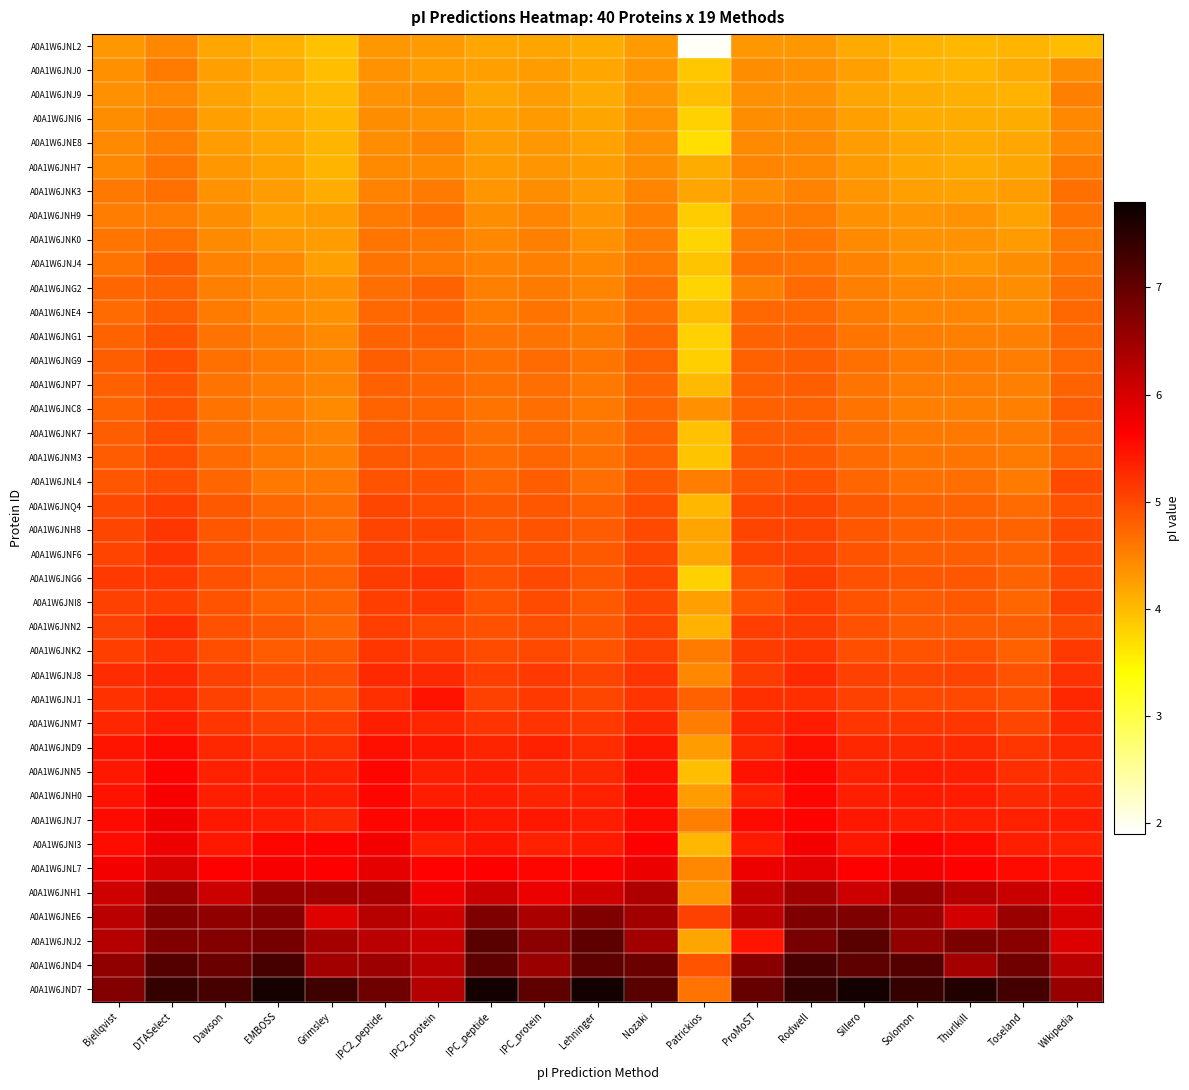

Reading left to right, list all the values displayed in this chart.

A0A1W6JNL2: Bjellqvist=4.3	DTASelect=4.4	Dawson=4.2	EMBOSS=4.1	Grimsley=3.9	IPC2_peptide=4.3	IPC2_protein=4.3	IPC_peptide=4.2	IPC_protein=4.2	Lehninger=4.1	Nozaki=4.3	Patrickios=2.0	ProMoST=4.3	Rodwell=4.3	Sillero=4.2	Solomon=4.1	Thurlkill=4.0	Toseland=4.1	Wikipedia=4.0
A0A1W6JNJ0: Bjellqvist=4.4	DTASelect=4.6	Dawson=4.2	EMBOSS=4.2	Grimsley=4.0	IPC2_peptide=4.4	IPC2_protein=4.3	IPC_peptide=4.2	IPC_protein=4.3	Lehninger=4.2	Nozaki=4.3	Patrickios=3.9	ProMoST=4.4	Rodwell=4.4	Sillero=4.2	Solomon=4.1	Thurlkill=4.0	Toseland=4.1	Wikipedia=4.4
A0A1W6JNJ9: Bjellqvist=4.4	DTASelect=4.5	Dawson=4.2	EMBOSS=4.1	Grimsley=4.0	IPC2_peptide=4.4	IPC2_protein=4.4	IPC_peptide=4.2	IPC_protein=4.3	Lehninger=4.2	Nozaki=4.3	Patrickios=4.0	ProMoST=4.4	Rodwell=4.4	Sillero=4.2	Solomon=4.1	Thurlkill=4.1	Toseland=4.1	Wikipedia=4.5
A0A1W6JNI6: Bjellqvist=4.4	DTASelect=4.5	Dawson=4.2	EMBOSS=4.1	Grimsley=4.0	IPC2_peptide=4.4	IPC2_protein=4.4	IPC_peptide=4.2	IPC_protein=4.3	Lehninger=4.2	Nozaki=4.4	Patrickios=3.8	ProMoST=4.4	Rodwell=4.4	Sillero=4.2	Solomon=4.1	Thurlkill=4.1	Toseland=4.1	Wikipedia=4.4
A0A1W6JNE8: Bjellqvist=4.4	DTASelect=4.5	Dawson=4.3	EMBOSS=4.2	Grimsley=4.0	IPC2_peptide=4.4	IPC2_protein=4.5	IPC_peptide=4.3	IPC_protein=4.3	Lehninger=4.2	Nozaki=4.4	Patrickios=3.7	ProMoST=4.4	Rodwell=4.4	Sillero=4.3	Solomon=4.2	Thurlkill=4.1	Toseland=4.2	Wikipedia=4.4
A0A1W6JNH7: Bjellqvist=4.5	DTASelect=4.6	Dawson=4.3	EMBOSS=4.2	Grimsley=4.0	IPC2_peptide=4.4	IPC2_protein=4.4	IPC_peptide=4.3	IPC_protein=4.3	Lehninger=4.3	Nozaki=4.4	Patrickios=4.1	ProMoST=4.5	Rodwell=4.4	Sillero=4.3	Solomon=4.2	Thurlkill=4.2	Toseland=4.2	Wikipedia=4.6
A0A1W6JNK3: Bjellqvist=4.6	DTASelect=4.6	Dawson=4.4	EMBOSS=4.3	Grimsley=4.1	IPC2_peptide=4.5	IPC2_protein=4.6	IPC_peptide=4.3	IPC_protein=4.4	Lehninger=4.3	Nozaki=4.5	Patrickios=4.2	ProMoST=4.4	Rodwell=4.5	Sillero=4.3	Solomon=4.2	Thurlkill=4.2	Toseland=4.3	Wikipedia=4.7
A0A1W6JNH9: Bjellqvist=4.5	DTASelect=4.5	Dawson=4.4	EMBOSS=4.2	Grimsley=4.3	IPC2_peptide=4.6	IPC2_protein=4.6	IPC_peptide=4.4	IPC_protein=4.5	Lehninger=4.3	Nozaki=4.5	Patrickios=3.8	ProMoST=4.5	Rodwell=4.6	Sillero=4.4	Solomon=4.3	Thurlkill=4.4	Toseland=4.2	Wikipedia=4.6
A0A1W6JNK0: Bjellqvist=4.6	DTASelect=4.7	Dawson=4.4	EMBOSS=4.3	Grimsley=4.3	IPC2_peptide=4.6	IPC2_protein=4.6	IPC_peptide=4.4	IPC_protein=4.5	Lehninger=4.4	Nozaki=4.5	Patrickios=3.8	ProMoST=4.6	Rodwell=4.6	Sillero=4.4	Solomon=4.4	Thurlkill=4.4	Toseland=4.3	Wikipedia=4.6
A0A1W6JNJ4: Bjellqvist=4.6	DTASelect=4.8	Dawson=4.5	EMBOSS=4.4	Grimsley=4.2	IPC2_peptide=4.6	IPC2_protein=4.6	IPC_peptide=4.5	IPC_protein=4.5	Lehninger=4.4	Nozaki=4.6	Patrickios=3.9	ProMoST=4.6	Rodwell=4.6	Sillero=4.5	Solomon=4.4	Thurlkill=4.3	Toseland=4.4	Wikipedia=4.6
A0A1W6JNG2: Bjellqvist=4.7	DTASelect=4.8	Dawson=4.5	EMBOSS=4.4	Grimsley=4.4	IPC2_peptide=4.7	IPC2_protein=4.8	IPC_peptide=4.5	IPC_protein=4.6	Lehninger=4.5	Nozaki=4.6	Patrickios=3.8	ProMoST=4.5	Rodwell=4.7	Sillero=4.5	Solomon=4.5	Thurlkill=4.4	Toseland=4.4	Wikipedia=4.7
A0A1W6JNE4: Bjellqvist=4.7	DTASelect=4.8	Dawson=4.6	EMBOSS=4.4	Grimsley=4.4	IPC2_peptide=4.7	IPC2_protein=4.8	IPC_peptide=4.6	IPC_protein=4.6	Lehninger=4.5	Nozaki=4.7	Patrickios=4.0	ProMoST=4.7	Rodwell=4.7	Sillero=4.6	Solomon=4.5	Thurlkill=4.5	Toseland=4.4	Wikipedia=4.7
A0A1W6JNG1: Bjellqvist=4.8	DTASelect=4.9	Dawson=4.6	EMBOSS=4.5	Grimsley=4.4	IPC2_peptide=4.8	IPC2_protein=4.8	IPC_peptide=4.6	IPC_protein=4.6	Lehninger=4.6	Nozaki=4.7	Patrickios=3.8	ProMoST=4.8	Rodwell=4.8	Sillero=4.6	Solomon=4.5	Thurlkill=4.5	Toseland=4.5	Wikipedia=4.7
A0A1W6JNG9: Bjellqvist=4.8	DTASelect=5.0	Dawson=4.7	EMBOSS=4.6	Grimsley=4.5	IPC2_peptide=4.8	IPC2_protein=4.7	IPC_peptide=4.7	IPC_protein=4.7	Lehninger=4.6	Nozaki=4.8	Patrickios=3.8	ProMoST=4.8	Rodwell=4.8	Sillero=4.7	Solomon=4.6	Thurlkill=4.6	Toseland=4.5	Wikipedia=4.7
A0A1W6JNP7: Bjellqvist=4.8	DTASelect=4.9	Dawson=4.6	EMBOSS=4.5	Grimsley=4.5	IPC2_peptide=4.8	IPC2_protein=4.7	IPC_peptide=4.6	IPC_protein=4.7	Lehninger=4.6	Nozaki=4.7	Patrickios=4.0	ProMoST=4.8	Rodwell=4.8	Sillero=4.6	Solomon=4.5	Thurlkill=4.5	Toseland=4.5	Wikipedia=4.8
A0A1W6JNC8: Bjellqvist=4.8	DTASelect=4.9	Dawson=4.6	EMBOSS=4.5	Grimsley=4.4	IPC2_peptide=4.8	IPC2_protein=4.7	IPC_peptide=4.6	IPC_protein=4.7	Lehninger=4.6	Nozaki=4.7	Patrickios=4.4	ProMoST=4.8	Rodwell=4.8	Sillero=4.6	Solomon=4.5	Thurlkill=4.5	Toseland=4.5	Wikipedia=4.8
A0A1W6JNK7: Bjellqvist=4.8	DTASelect=5.0	Dawson=4.7	EMBOSS=4.6	Grimsley=4.5	IPC2_peptide=4.8	IPC2_protein=4.8	IPC_peptide=4.7	IPC_protein=4.7	Lehninger=4.6	Nozaki=4.8	Patrickios=3.9	ProMoST=4.8	Rodwell=4.8	Sillero=4.7	Solomon=4.6	Thurlkill=4.6	Toseland=4.6	Wikipedia=4.8
A0A1W6JNM3: Bjellqvist=4.8	DTASelect=5.0	Dawson=4.7	EMBOSS=4.6	Grimsley=4.5	IPC2_peptide=4.9	IPC2_protein=4.8	IPC_peptide=4.7	IPC_protein=4.7	Lehninger=4.6	Nozaki=4.8	Patrickios=3.9	ProMoST=4.9	Rodwell=4.9	Sillero=4.7	Solomon=4.6	Thurlkill=4.6	Toseland=4.6	Wikipedia=4.8
A0A1W6JNL4: Bjellqvist=4.9	DTASelect=5.0	Dawson=4.7	EMBOSS=4.6	Grimsley=4.6	IPC2_peptide=4.9	IPC2_protein=4.9	IPC_peptide=4.7	IPC_protein=4.8	Lehninger=4.7	Nozaki=4.9	Patrickios=4.5	ProMoST=4.9	Rodwell=4.9	Sillero=4.7	Solomon=4.7	Thurlkill=4.7	Toseland=4.6	Wikipedia=5.0
A0A1W6JNQ4: Bjellqvist=5.0	DTASelect=5.1	Dawson=4.9	EMBOSS=4.7	Grimsley=4.7	IPC2_peptide=5.0	IPC2_protein=5.0	IPC_peptide=4.9	IPC_protein=4.9	Lehninger=4.8	Nozaki=5.0	Patrickios=4.0	ProMoST=5.0	Rodwell=5.0	Sillero=4.9	Solomon=4.8	Thurlkill=4.8	Toseland=4.7	Wikipedia=4.9
A0A1W6JNH8: Bjellqvist=5.0	DTASelect=5.2	Dawson=4.9	EMBOSS=4.8	Grimsley=4.7	IPC2_peptide=5.0	IPC2_protein=5.0	IPC_peptide=4.9	IPC_protein=4.9	Lehninger=4.8	Nozaki=5.0	Patrickios=4.2	ProMoST=5.0	Rodwell=5.1	Sillero=4.9	Solomon=4.8	Thurlkill=4.8	Toseland=4.8	Wikipedia=5.0
A0A1W6JNF6: Bjellqvist=5.0	DTASelect=5.2	Dawson=4.9	EMBOSS=4.8	Grimsley=4.7	IPC2_peptide=5.1	IPC2_protein=5.0	IPC_peptide=4.9	IPC_protein=4.9	Lehninger=4.9	Nozaki=5.0	Patrickios=4.2	ProMoST=5.1	Rodwell=5.1	Sillero=4.9	Solomon=4.8	Thurlkill=4.8	Toseland=4.8	Wikipedia=5.0
A0A1W6JNG6: Bjellqvist=5.1	DTASelect=5.1	Dawson=4.9	EMBOSS=4.8	Grimsley=4.8	IPC2_peptide=5.1	IPC2_protein=5.2	IPC_peptide=4.9	IPC_protein=5.0	Lehninger=4.9	Nozaki=5.0	Patrickios=3.8	ProMoST=4.9	Rodwell=5.1	Sillero=4.9	Solomon=4.9	Thurlkill=4.9	Toseland=4.8	Wikipedia=5.0
A0A1W6JNI8: Bjellqvist=5.1	DTASelect=5.1	Dawson=4.9	EMBOSS=4.8	Grimsley=4.8	IPC2_peptide=5.1	IPC2_protein=5.1	IPC_peptide=4.9	IPC_protein=5.0	Lehninger=4.9	Nozaki=5.0	Patrickios=4.2	ProMoST=4.9	Rodwell=5.1	Sillero=4.9	Solomon=4.8	Thurlkill=4.9	Toseland=4.7	Wikipedia=5.1
A0A1W6JNN2: Bjellqvist=5.1	DTASelect=5.2	Dawson=4.9	EMBOSS=4.9	Grimsley=4.7	IPC2_peptide=5.1	IPC2_protein=5.0	IPC_peptide=4.9	IPC_protein=5.0	Lehninger=4.9	Nozaki=5.0	Patrickios=4.1	ProMoST=5.1	Rodwell=5.1	Sillero=4.9	Solomon=4.8	Thurlkill=4.8	Toseland=4.8	Wikipedia=5.0
A0A1W6JNK2: Bjellqvist=5.1	DTASelect=5.2	Dawson=5.0	EMBOSS=4.8	Grimsley=4.9	IPC2_peptide=5.2	IPC2_protein=5.1	IPC_peptide=5.0	IPC_protein=5.0	Lehninger=4.9	Nozaki=5.1	Patrickios=4.6	ProMoST=5.1	Rodwell=5.2	Sillero=5.0	Solomon=4.9	Thurlkill=4.9	Toseland=4.8	Wikipedia=5.1
A0A1W6JNJ8: Bjellqvist=5.2	DTASelect=5.3	Dawson=5.1	EMBOSS=5.0	Grimsley=5.0	IPC2_peptide=5.3	IPC2_protein=5.3	IPC_peptide=5.1	IPC_protein=5.1	Lehninger=5.0	Nozaki=5.2	Patrickios=4.5	ProMoST=5.1	Rodwell=5.3	Sillero=5.1	Solomon=5.0	Thurlkill=5.0	Toseland=4.9	Wikipedia=5.2
A0A1W6JNJ1: Bjellqvist=5.2	DTASelect=5.3	Dawson=5.1	EMBOSS=4.9	Grimsley=4.9	IPC2_peptide=5.2	IPC2_protein=5.5	IPC_peptide=5.1	IPC_protein=5.1	Lehninger=5.0	Nozaki=5.2	Patrickios=4.8	ProMoST=5.2	Rodwell=5.2	Sillero=5.1	Solomon=5.0	Thurlkill=5.0	Toseland=4.9	Wikipedia=5.3
A0A1W6JNM7: Bjellqvist=5.3	DTASelect=5.4	Dawson=5.2	EMBOSS=5.1	Grimsley=5.1	IPC2_peptide=5.4	IPC2_protein=5.3	IPC_peptide=5.2	IPC_protein=5.2	Lehninger=5.1	Nozaki=5.3	Patrickios=4.5	ProMoST=5.3	Rodwell=5.4	Sillero=5.2	Solomon=5.2	Thurlkill=5.2	Toseland=5.0	Wikipedia=5.3
A0A1W6JND9: Bjellqvist=5.5	DTASelect=5.5	Dawson=5.3	EMBOSS=5.2	Grimsley=5.2	IPC2_peptide=5.5	IPC2_protein=5.4	IPC_peptide=5.3	IPC_protein=5.3	Lehninger=5.3	Nozaki=5.4	Patrickios=4.3	ProMoST=5.3	Rodwell=5.5	Sillero=5.3	Solomon=5.3	Thurlkill=5.3	Toseland=5.2	Wikipedia=5.3
A0A1W6JNN5: Bjellqvist=5.4	DTASelect=5.6	Dawson=5.3	EMBOSS=5.3	Grimsley=5.3	IPC2_peptide=5.6	IPC2_protein=5.4	IPC_peptide=5.4	IPC_protein=5.3	Lehninger=5.3	Nozaki=5.5	Patrickios=4.0	ProMoST=5.5	Rodwell=5.6	Sillero=5.3	Solomon=5.4	Thurlkill=5.4	Toseland=5.2	Wikipedia=5.3
A0A1W6JNH0: Bjellqvist=5.5	DTASelect=5.7	Dawson=5.4	EMBOSS=5.4	Grimsley=5.4	IPC2_peptide=5.6	IPC2_protein=5.4	IPC_peptide=5.4	IPC_protein=5.3	Lehninger=5.3	Nozaki=5.5	Patrickios=4.3	ProMoST=5.3	Rodwell=5.6	Sillero=5.4	Solomon=5.4	Thurlkill=5.4	Toseland=5.3	Wikipedia=5.3
A0A1W6JNJ7: Bjellqvist=5.5	DTASelect=5.8	Dawson=5.4	EMBOSS=5.4	Grimsley=5.3	IPC2_peptide=5.6	IPC2_protein=5.5	IPC_peptide=5.4	IPC_protein=5.4	Lehninger=5.4	Nozaki=5.6	Patrickios=4.5	ProMoST=5.6	Rodwell=5.6	Sillero=5.4	Solomon=5.4	Thurlkill=5.4	Toseland=5.3	Wikipedia=5.4
A0A1W6JNI3: Bjellqvist=5.5	DTASelect=5.8	Dawson=5.4	EMBOSS=5.6	Grimsley=5.6	IPC2_peptide=5.7	IPC2_protein=5.4	IPC_peptide=5.5	IPC_protein=5.3	Lehninger=5.4	Nozaki=5.6	Patrickios=4.0	ProMoST=5.4	Rodwell=5.7	Sillero=5.4	Solomon=5.7	Thurlkill=5.5	Toseland=5.4	Wikipedia=5.3
A0A1W6JNL7: Bjellqvist=5.7	DTASelect=6.0	Dawson=5.6	EMBOSS=5.7	Grimsley=5.6	IPC2_peptide=5.8	IPC2_protein=5.6	IPC_peptide=5.7	IPC_protein=5.6	Lehninger=5.6	Nozaki=5.8	Patrickios=4.5	ProMoST=5.8	Rodwell=5.9	Sillero=5.6	Solomon=5.7	Thurlkill=5.7	Toseland=5.5	Wikipedia=5.5
A0A1W6JNH1: Bjellqvist=6.1	DTASelect=6.5	Dawson=6.1	EMBOSS=6.5	Grimsley=6.5	IPC2_peptide=6.4	IPC2_protein=5.8	IPC_peptide=6.1	IPC_protein=5.8	Lehninger=6.1	Nozaki=6.3	Patrickios=4.3	ProMoST=6.2	Rodwell=6.5	Sillero=6.1	Solomon=6.5	Thurlkill=6.3	Toseland=6.1	Wikipedia=5.9
A0A1W6JNE6: Bjellqvist=6.2	DTASelect=6.7	Dawson=6.6	EMBOSS=6.7	Grimsley=5.9	IPC2_peptide=6.3	IPC2_protein=6.1	IPC_peptide=6.8	IPC_protein=6.4	Lehninger=6.8	Nozaki=6.5	Patrickios=5.1	ProMoST=6.2	Rodwell=6.8	Sillero=6.8	Solomon=6.5	Thurlkill=6.0	Toseland=6.5	Wikipedia=6.0
A0A1W6JNJ2: Bjellqvist=6.3	DTASelect=6.8	Dawson=6.7	EMBOSS=6.8	Grimsley=6.4	IPC2_peptide=6.2	IPC2_protein=6.1	IPC_peptide=7.1	IPC_protein=6.7	Lehninger=7.1	Nozaki=6.5	Patrickios=4.2	ProMoST=5.5	Rodwell=6.8	Sillero=7.1	Solomon=6.6	Thurlkill=6.8	Toseland=6.7	Wikipedia=5.9
A0A1W6JND4: Bjellqvist=6.6	DTASelect=7.1	Dawson=6.9	EMBOSS=7.3	Grimsley=6.5	IPC2_peptide=6.5	IPC2_protein=6.2	IPC_peptide=7.0	IPC_protein=6.5	Lehninger=7.0	Nozaki=6.9	Patrickios=4.9	ProMoST=6.7	Rodwell=7.2	Sillero=7.0	Solomon=7.1	Thurlkill=6.4	Toseland=6.9	Wikipedia=6.2
A0A1W6JND7: Bjellqvist=6.7	DTASelect=7.4	Dawson=7.3	EMBOSS=7.7	Grimsley=7.3	IPC2_peptide=6.9	IPC2_protein=6.3	IPC_peptide=7.7	IPC_protein=7.1	Lehninger=7.7	Nozaki=7.1	Patrickios=4.6	ProMoST=7.0	Rodwell=7.5	Sillero=7.7	Solomon=7.4	Thurlkill=7.6	Toseland=7.3	Wikipedia=6.6